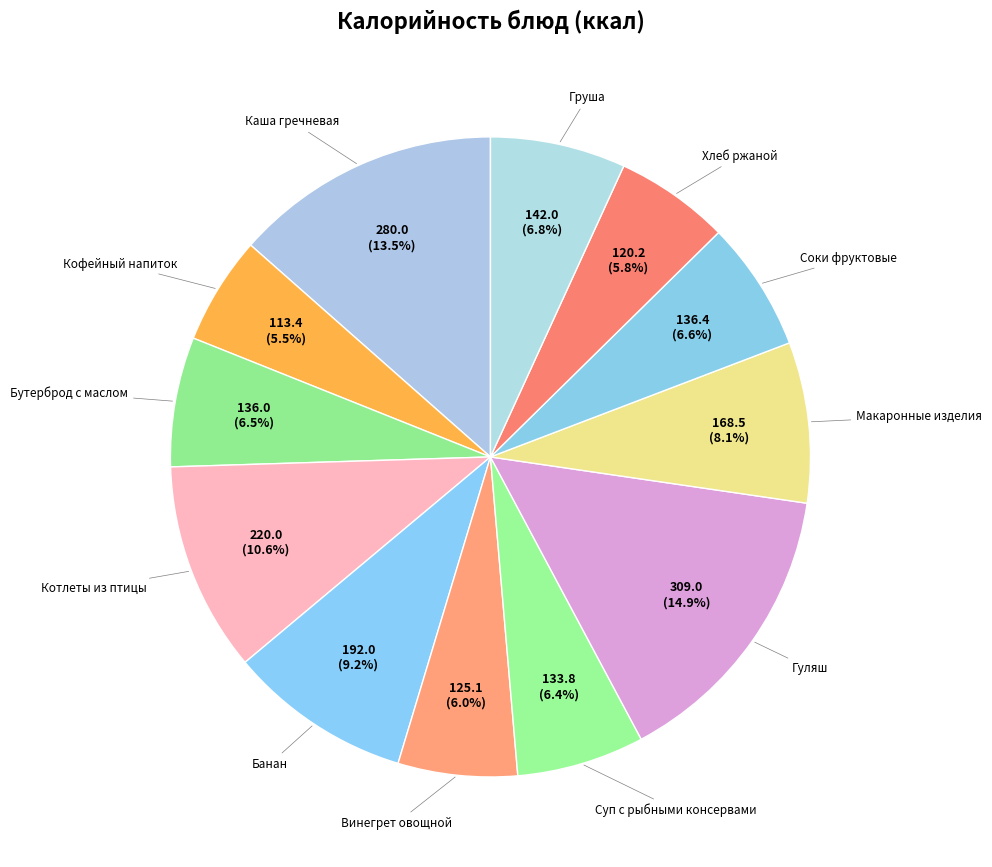

To the nearest percent, what is the average slice percentage?

8%